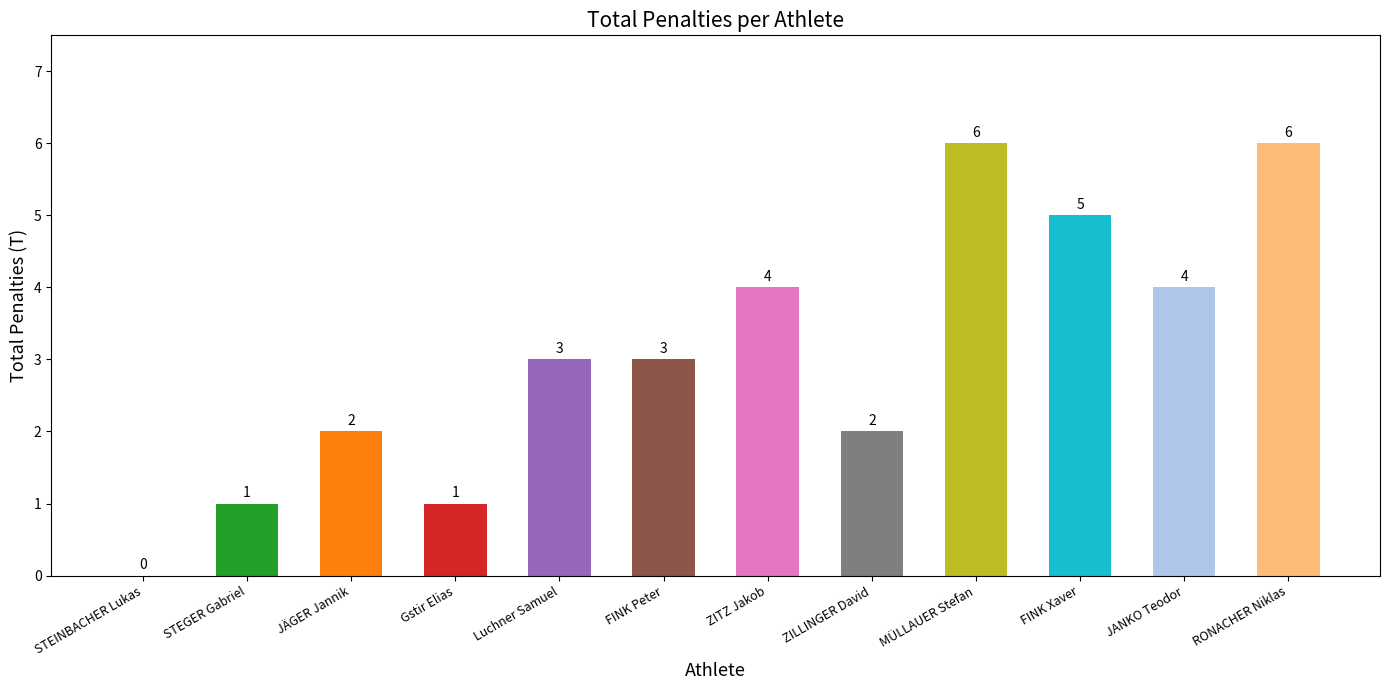

What is the sum of all values?

37